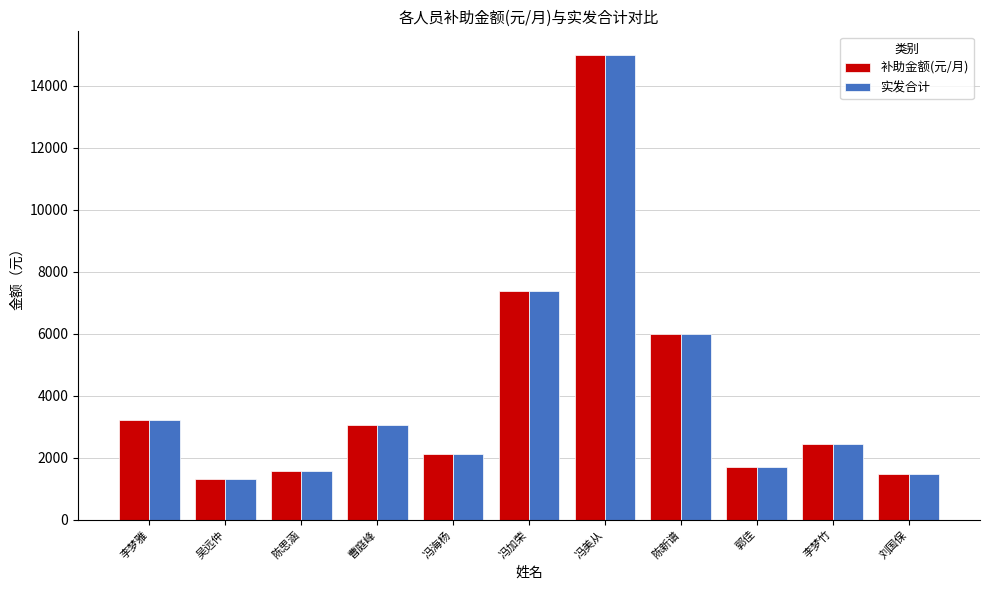

What is the approximate value of 实发合计 at 冯加荣, to the nearest 10?

7380